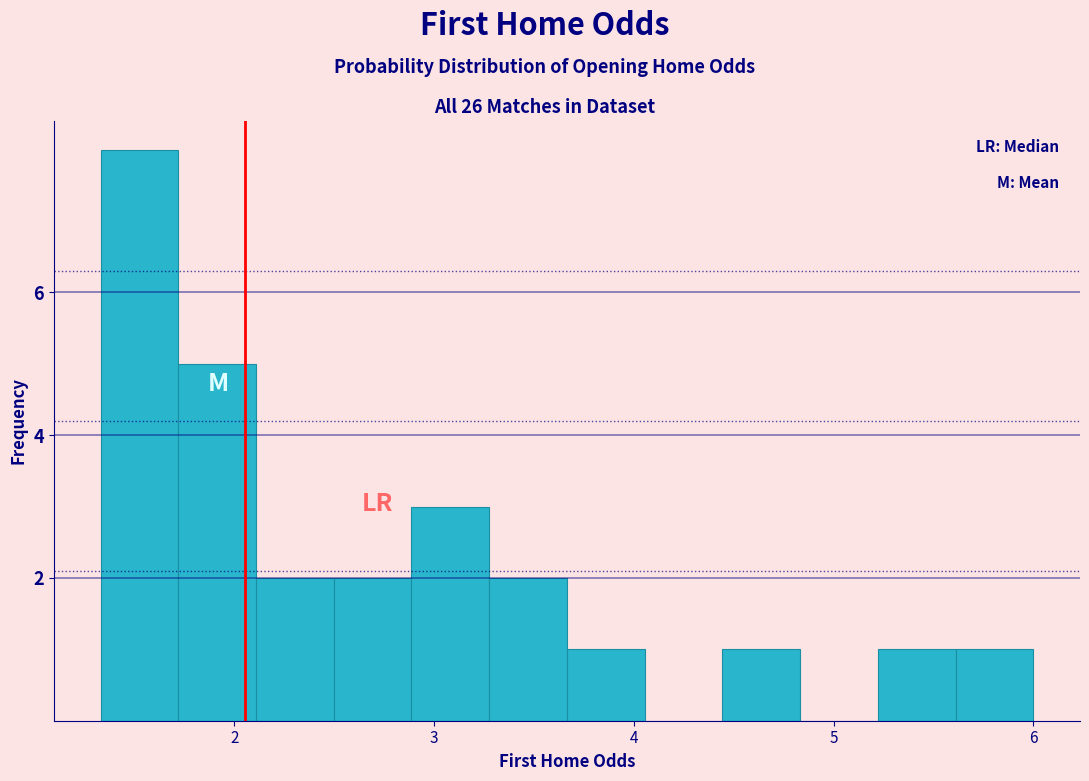

Around what value on the x-axis is the tallest bar? Give the approximate position of its centre, as read against the axis.

1.5